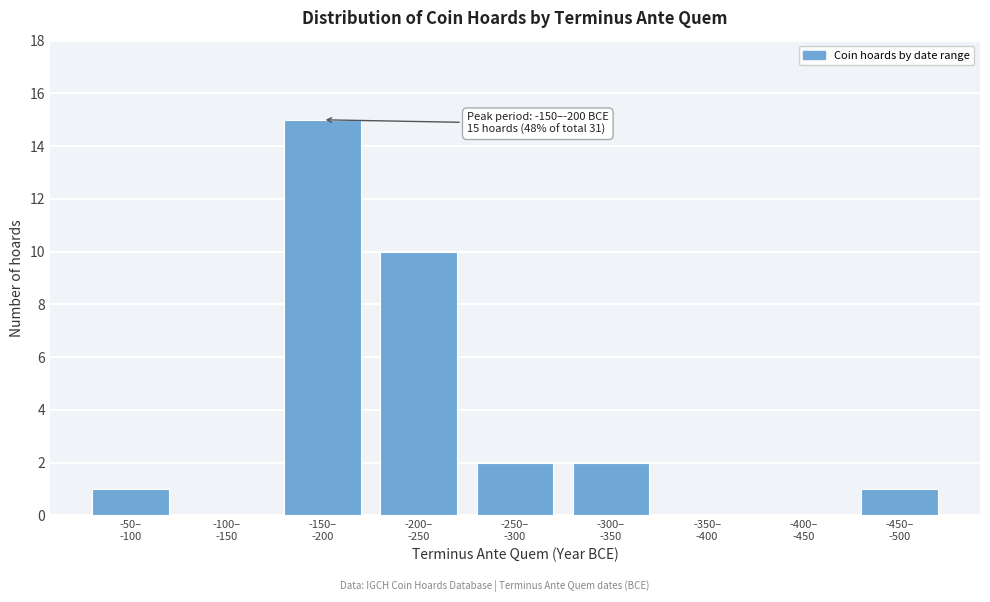

What is the sum of all values?

31